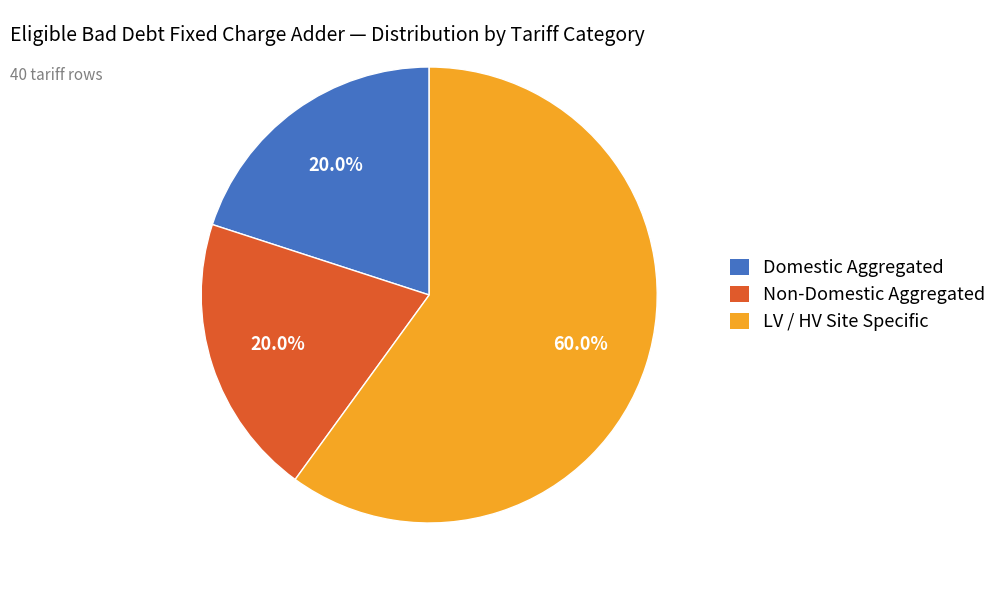

Do LV / HV Site Specific and Non-Domestic Aggregated together represent more than half of the pie?

Yes